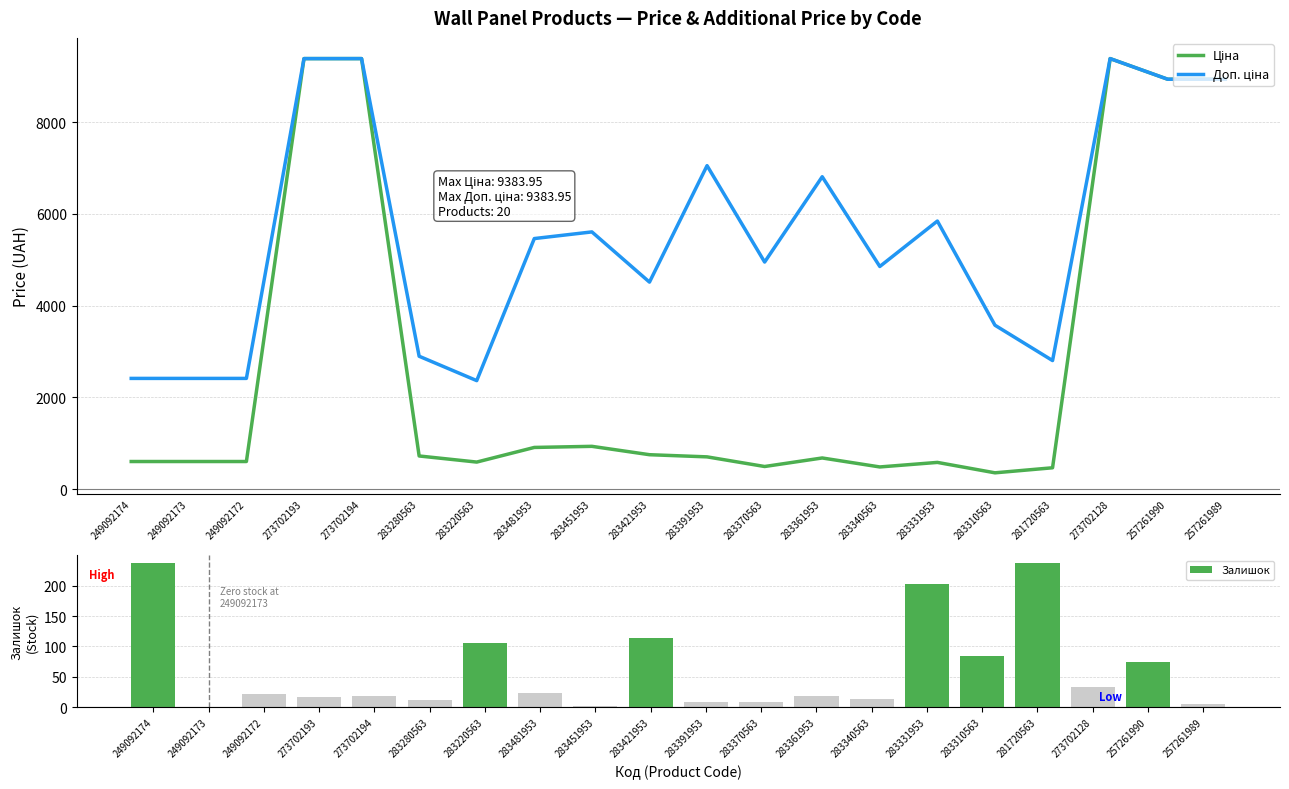

Reading left to right, what are all the values shown in this chart?

Ціна: 603.7	603.7	603.7	9384.0	9384.0	724.5	591.6	910.4	934.5	752.2	705.1	495.0	681.0	485.4	584.4	357.4	467.3	9384.0	8934.1	8934.1
Доп. ціна: 2414.8	2414.8	2414.8	9384.0	9384.0	2897.8	2366.5	5462.3	5607.2	4513.3	7051.3	4950.4	6809.8	4853.8	5843.9	3573.9	2803.6	9384.0	8934.1	8934.1
Залишок: 238.0	0.0	21.0	17.0	18.0	11.0	106.0	24.0	2.0	113.0	8.0	9.0	19.0	14.0	202.0	85.0	238.0	34.0	75.0	6.0